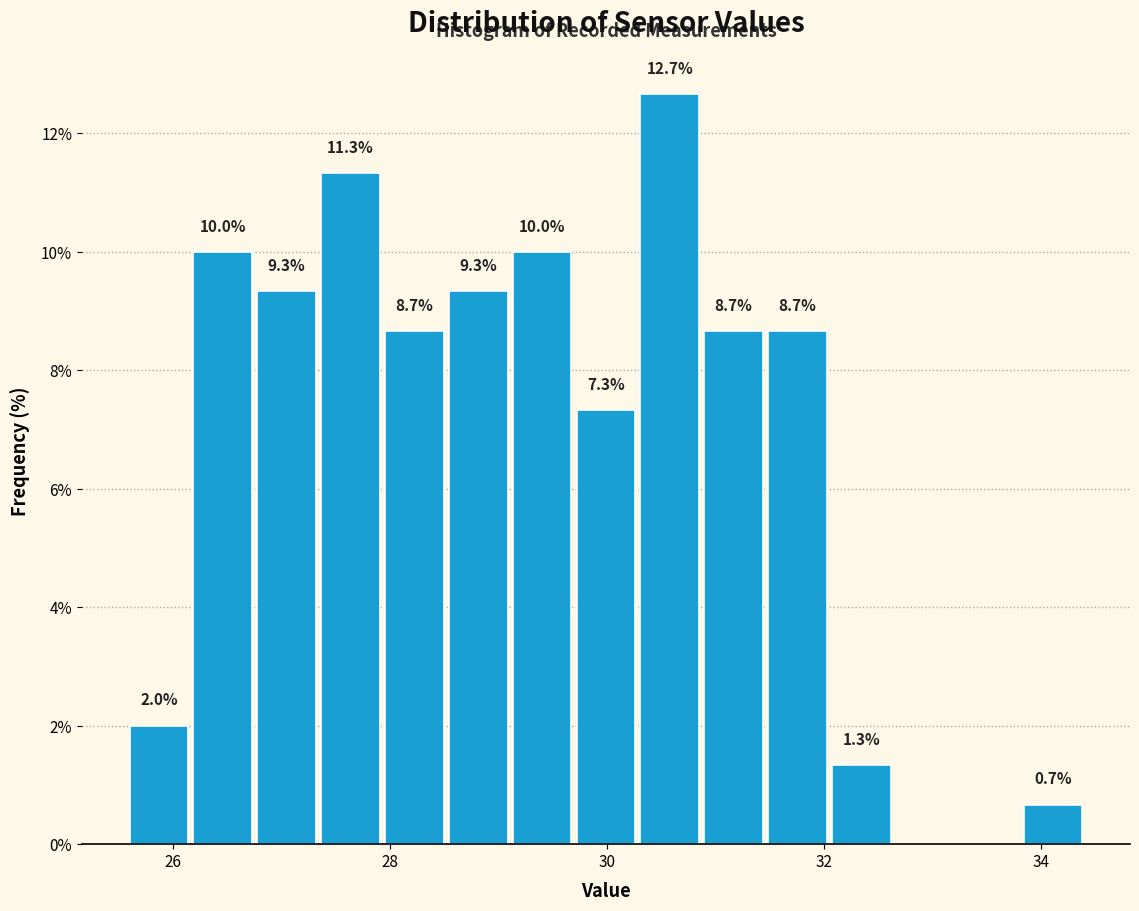

Read against the x-axis, roughly where is the centre of the tallest bar?

30.6